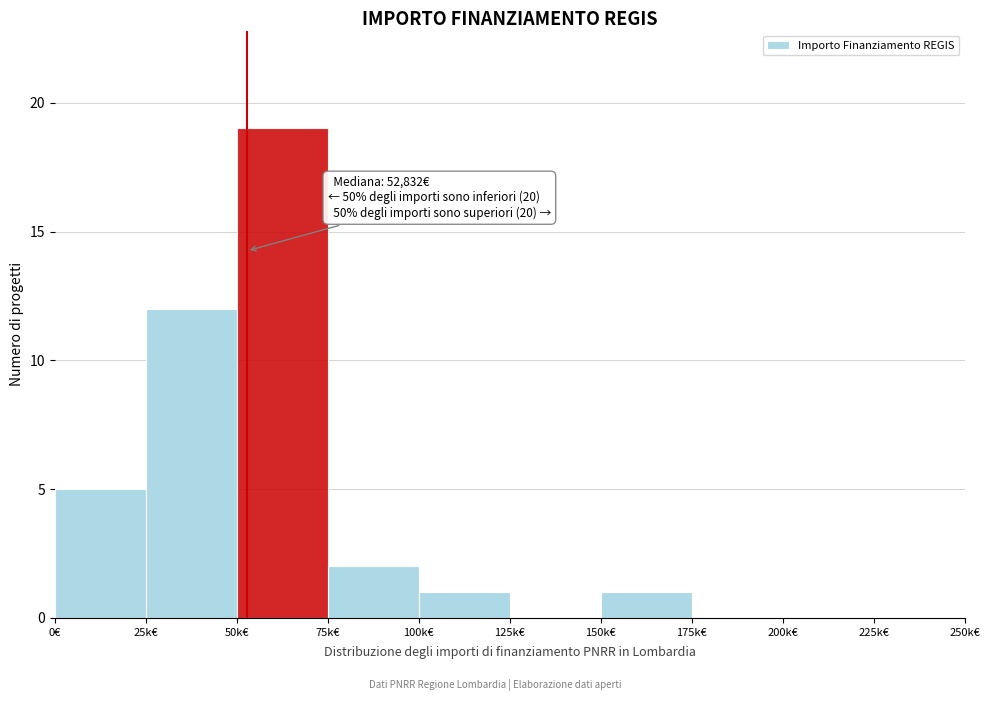

Reading left to right, extract all data points from this chart.

0€=5	25k€=12	50k€=19	75k€=2	100k€=1	125k€=0	150k€=1	175k€=0	200k€=0	225k€=0